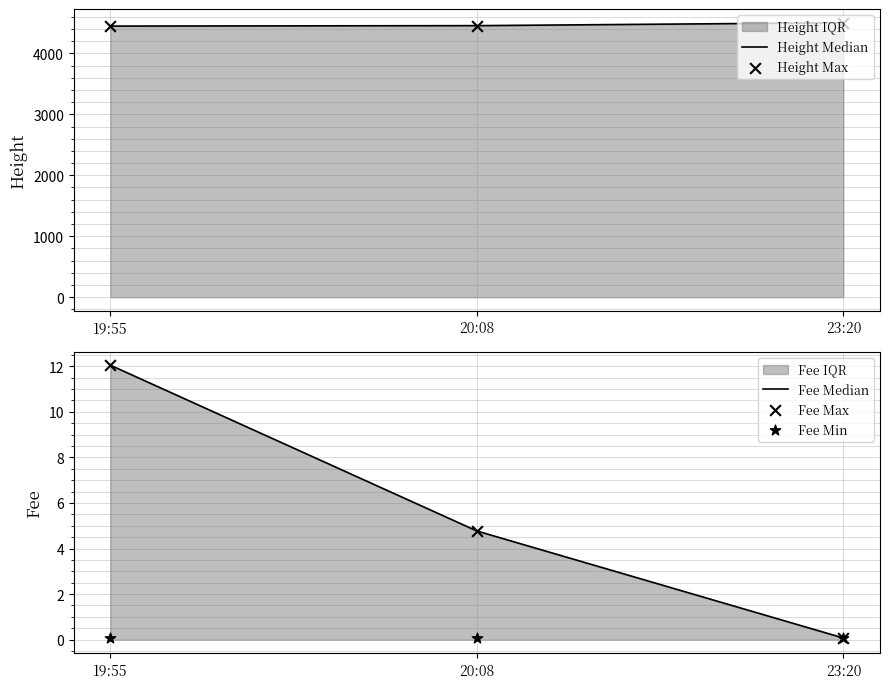

Which series reaches the minimum Y coordinate?

Fee Median